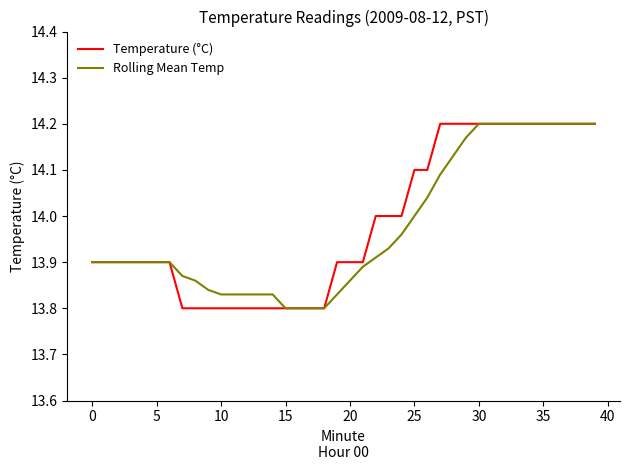

How many lines are shown in the chart?

2